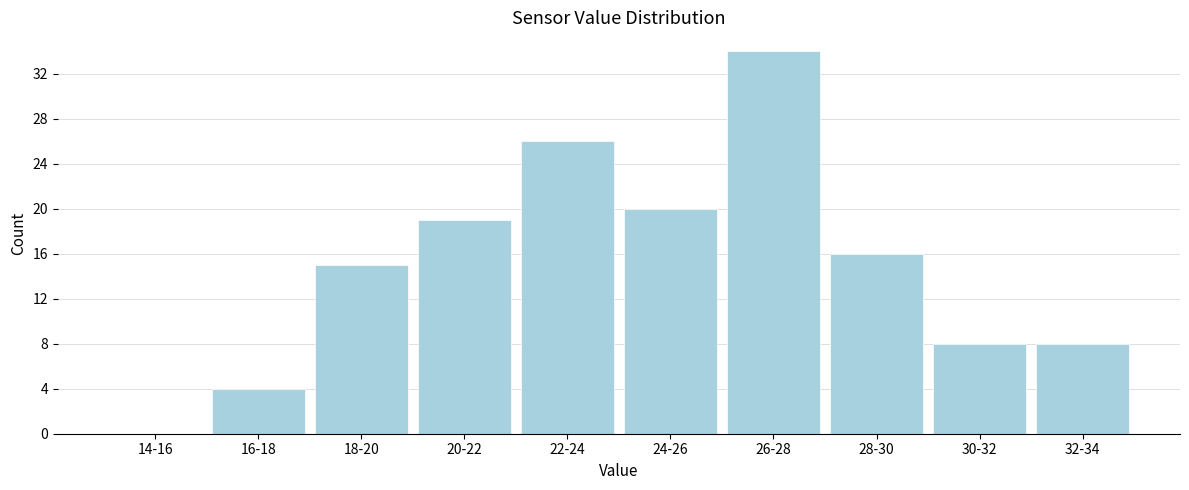

What is the approximate value at 28-30?

16